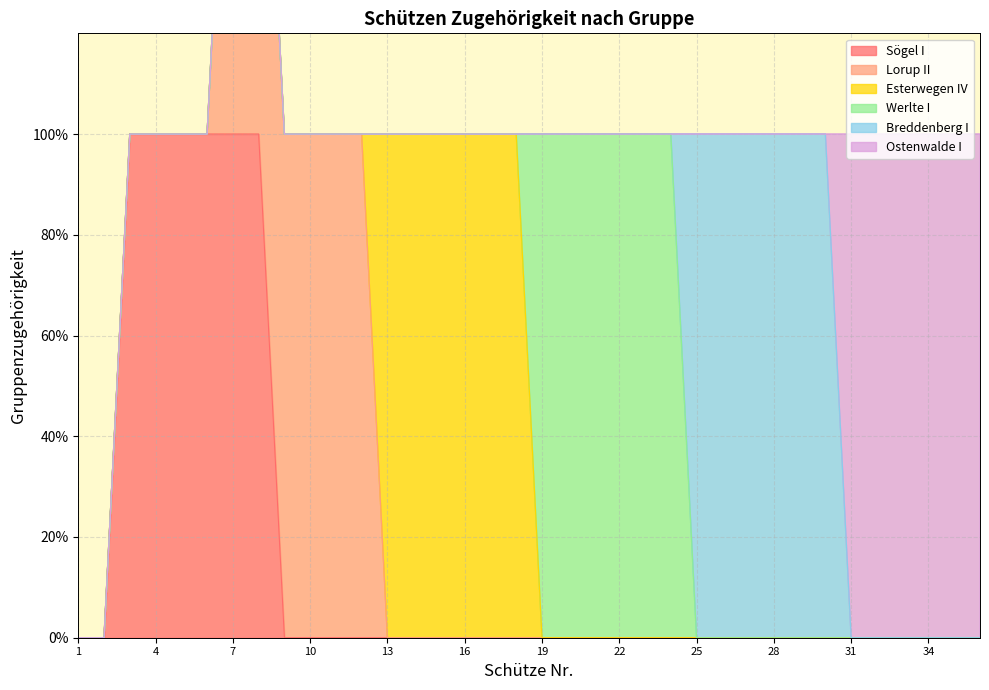

Which series has the largest total across all categories?

Sögel I